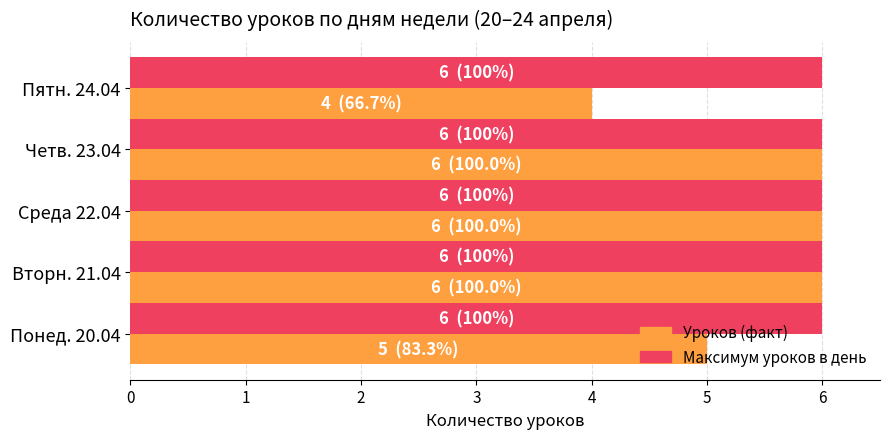

At how many categories does at least one series exceed 4?

5